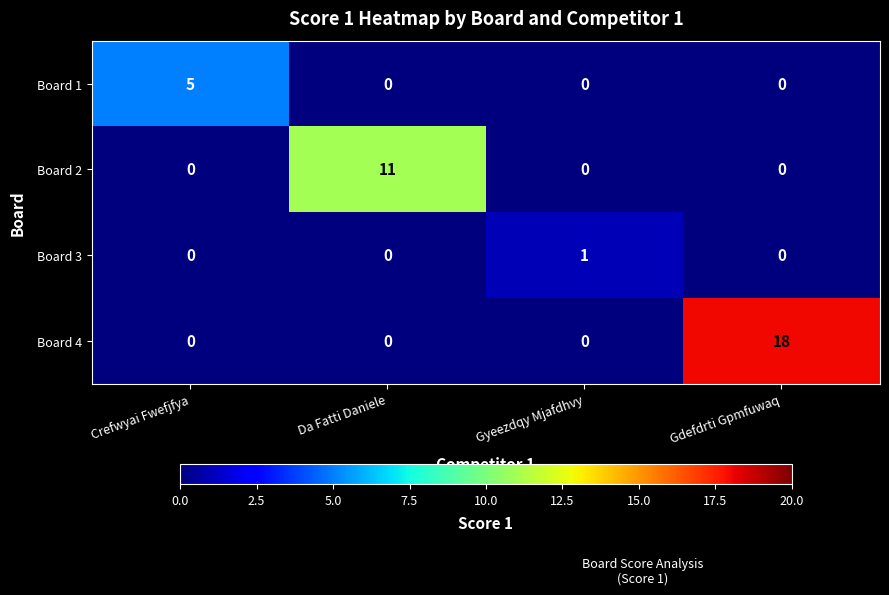

Rank the series by their maximum value, from highest to lowest.

Board 4, Board 2, Board 1, Board 3